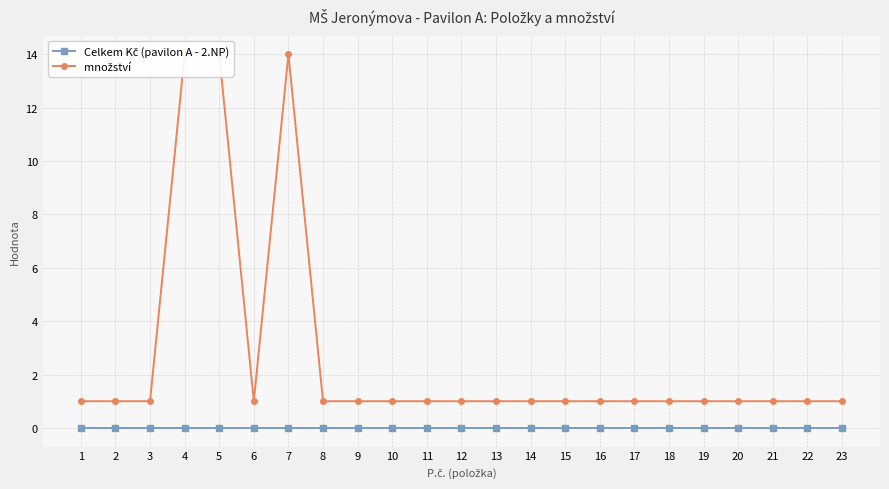

Which category has the highest value in the Celkem Kč (pavilon A - 2.NP) series?

1